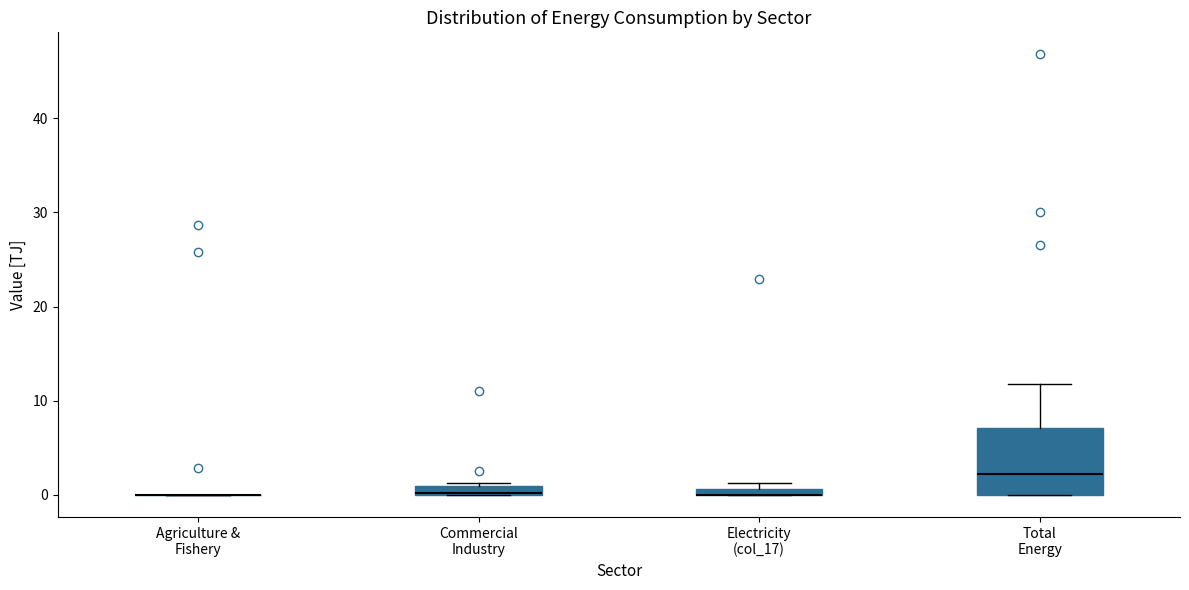

Where is the lower edge of the box for Total Energy on the y-axis? The values are not printed on the chart, so give them approximately, as read against the axis.

0